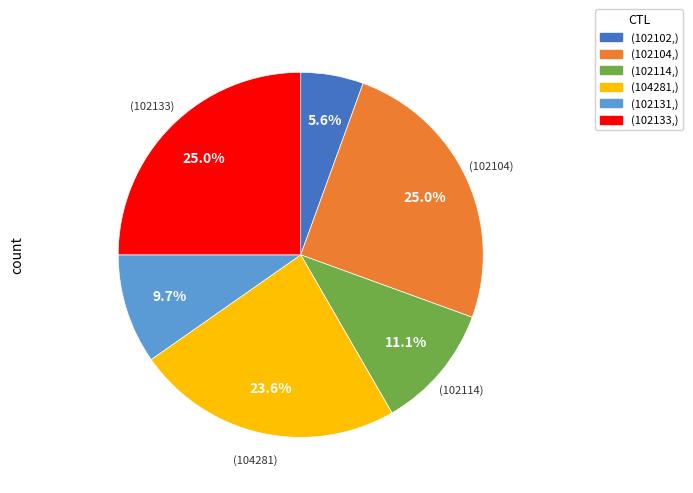

How many segments does this pie chart have?

6